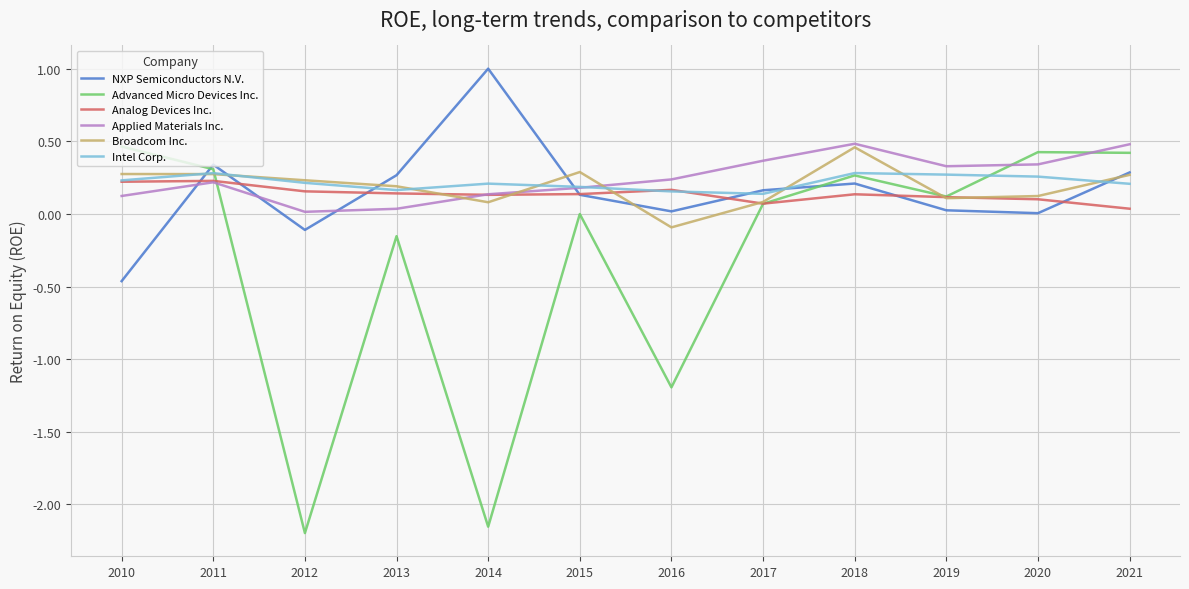

Is it true that Broadcom Inc. equals 0.5 at 2018?

True